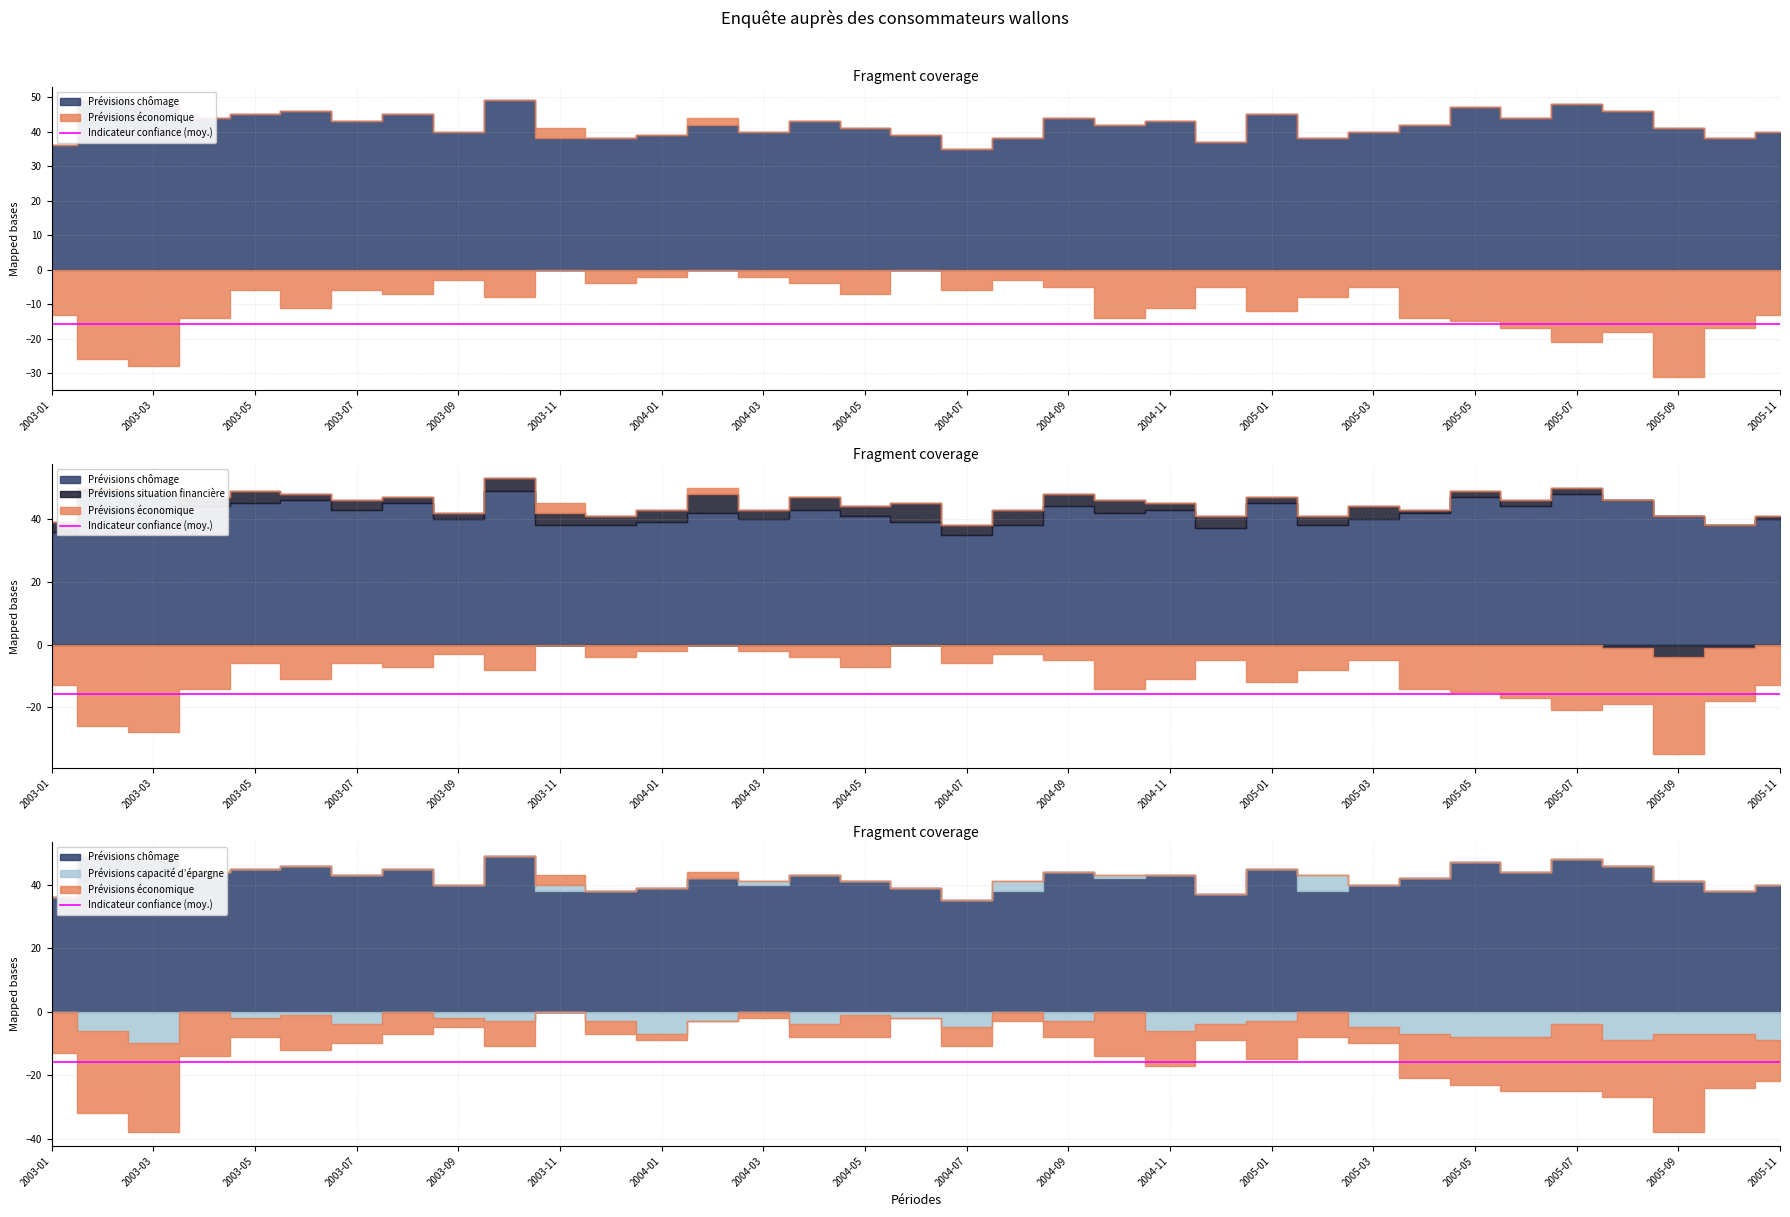

List the labels in order of Prévisions chômage value, smallest first.

2004-07, 2003-01, 2004-12, 2003-11, 2003-12, 2004-08, 2005-02, 2005-10, 2004-01, 2004-06, 2003-09, 2004-03, 2005-03, 2005-11, 2004-05, 2005-09, 2004-02, 2004-10, 2005-04, 2003-07, 2004-04, 2004-11, 2003-04, 2004-09, 2005-06, 2003-05, 2003-08, 2005-01, 2003-06, 2005-08, 2005-05, 2003-03, 2005-07, 2003-02, 2003-10